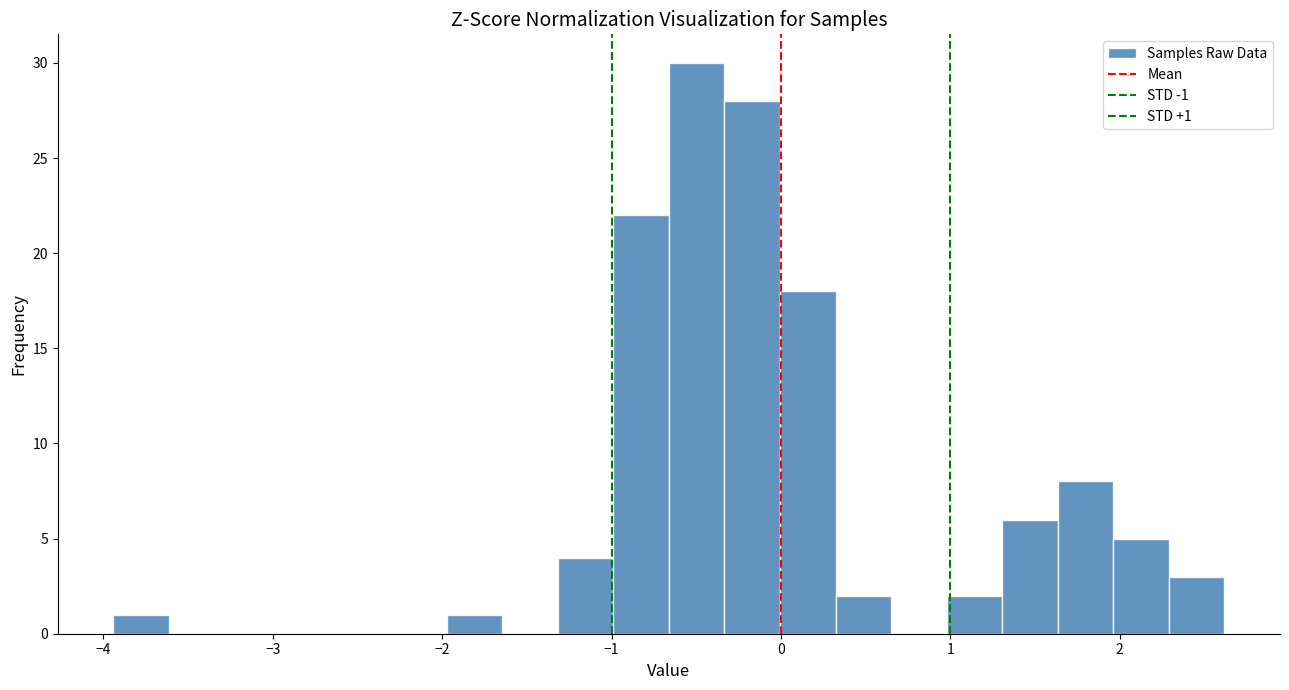

Around what value on the x-axis is the tallest bar? Give the approximate position of its centre, as read against the axis.

-0.5